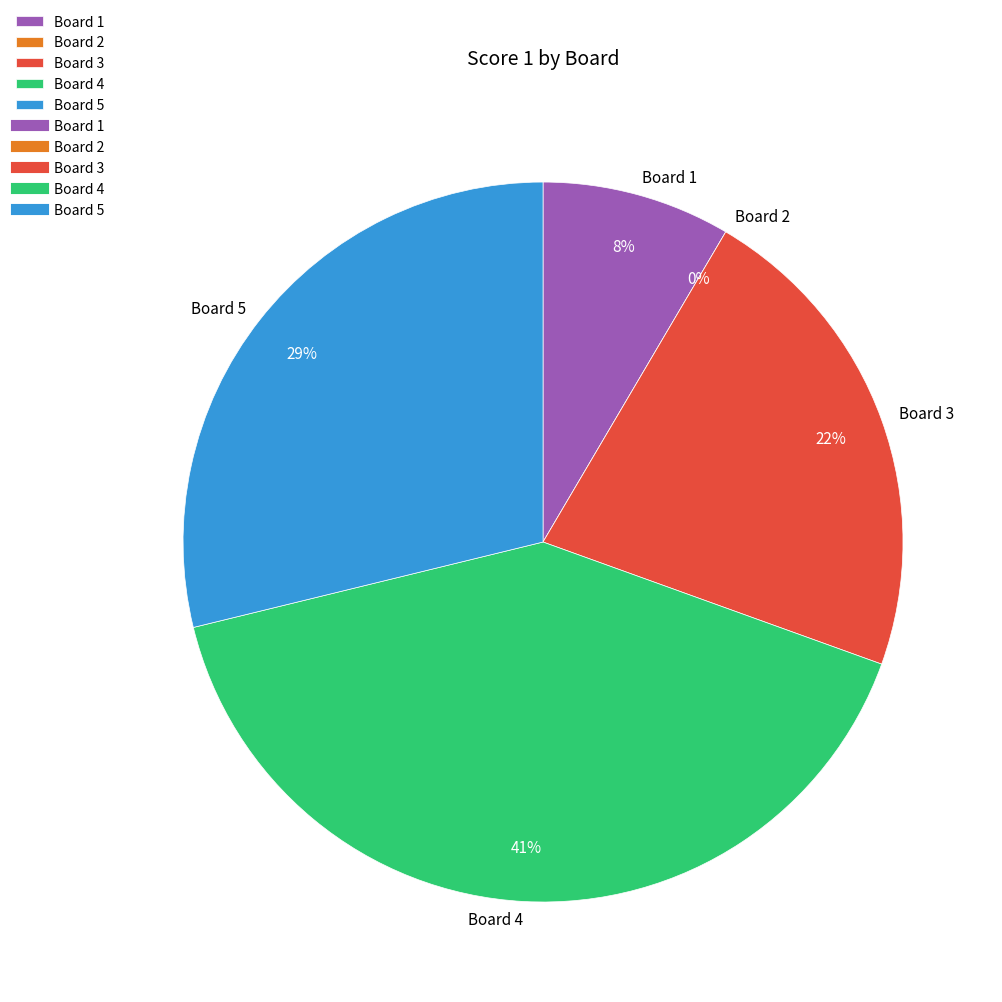

Count the number of slices in the pie.

5